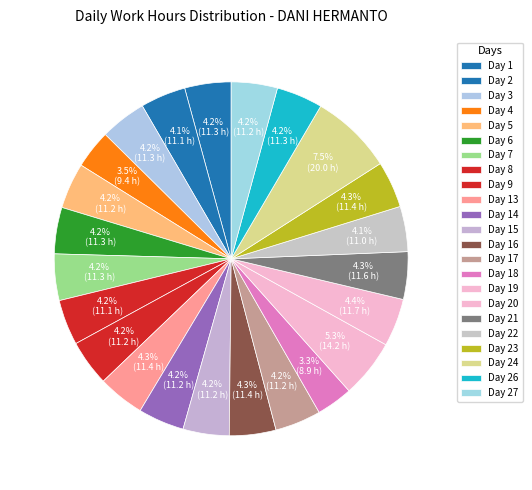

Does Day 19 account for over 50% of the chart?

No